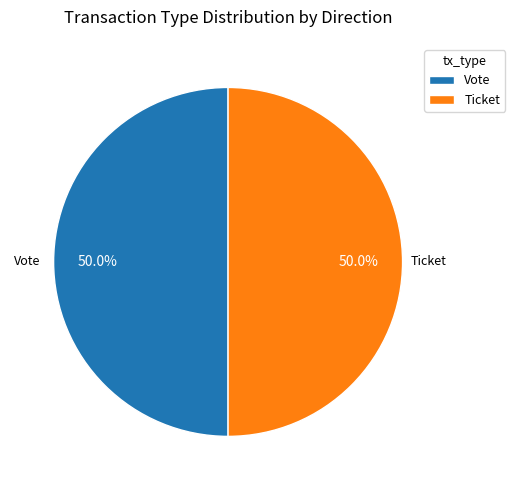

Do Ticket and Vote together represent more than half of the pie?

Yes